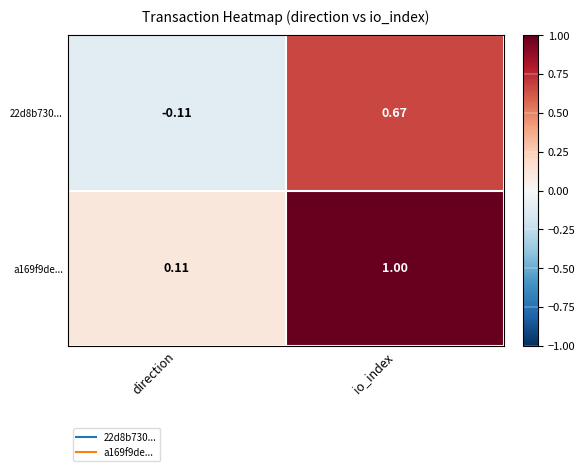

At which category is the sum across all series the highest?

io_index